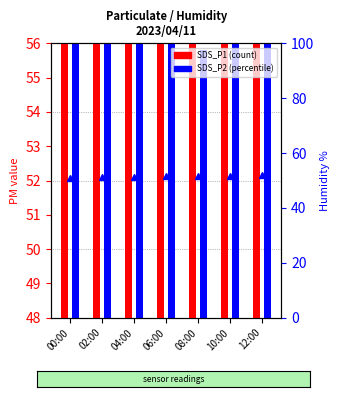

Between 12:00 and 10:00, which is larger?

12:00